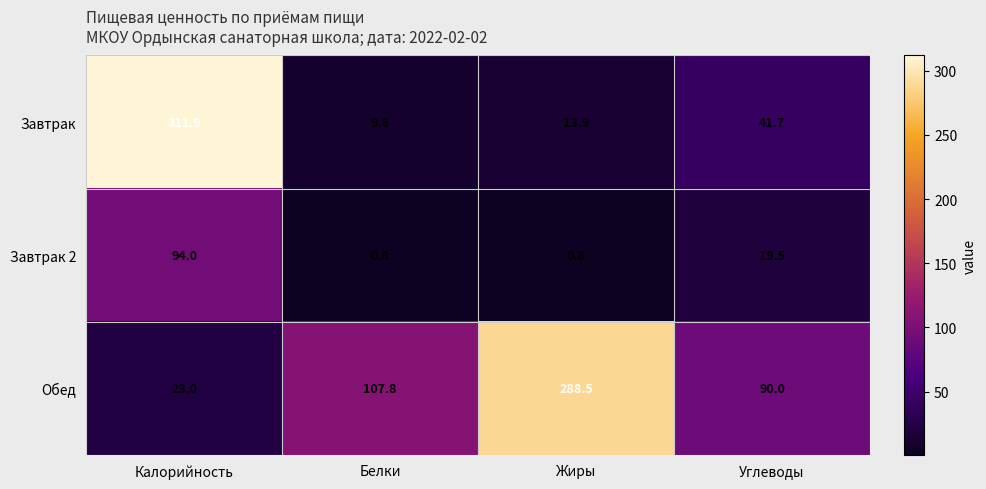

What is the spread (max minus min) of values at Белки?

107.0